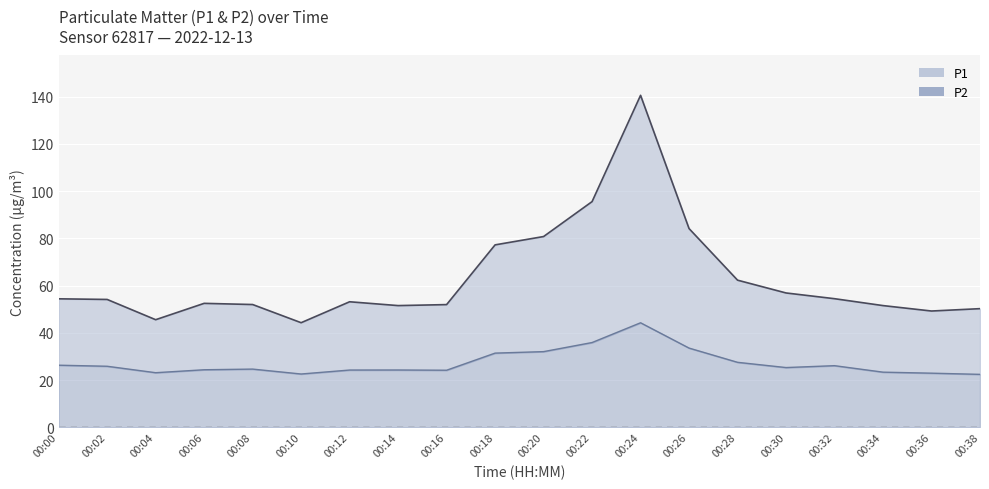

How many interior local valleys does the P2 series have?

4